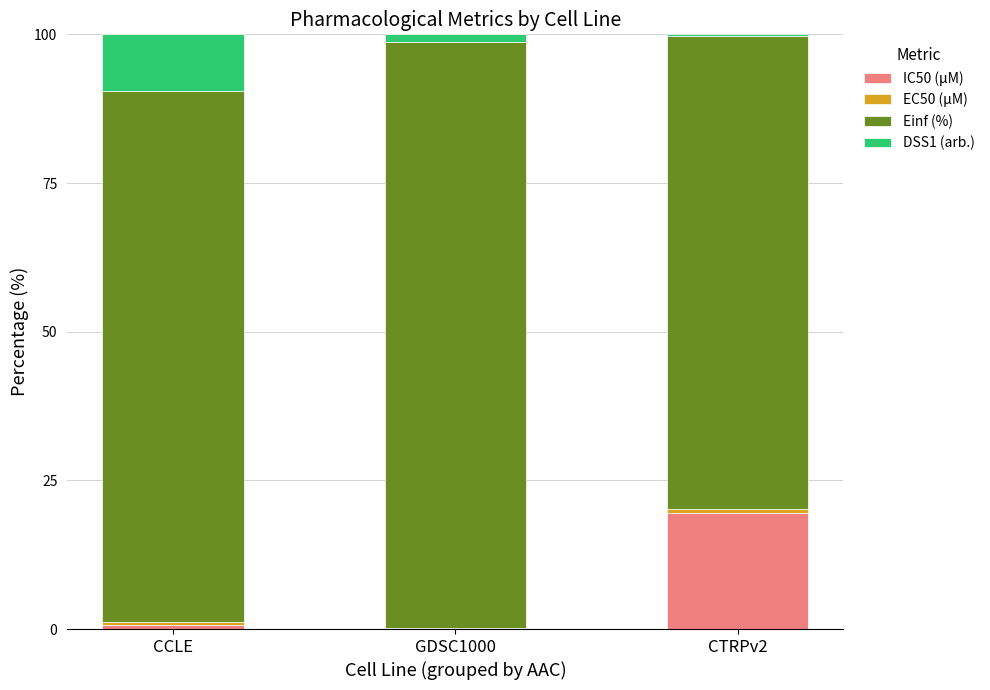

The IC50 (µM) series shows 19.6 at CTRPv2. True or false?

True